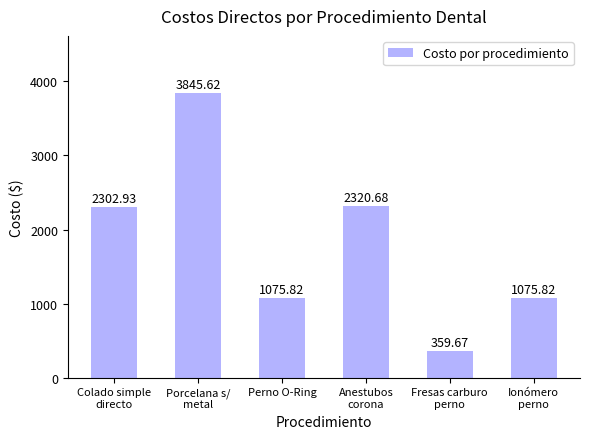

What is the label of the 6th bar from the right?

Colado simple
directo